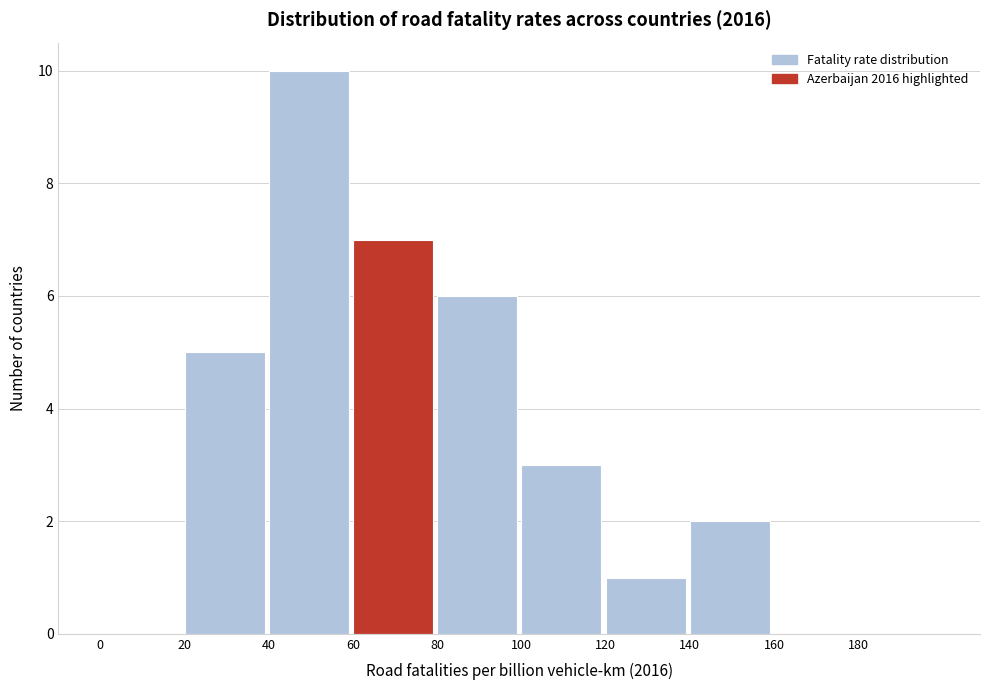

Which range on the x-axis has the tallest bar?

40 to 60